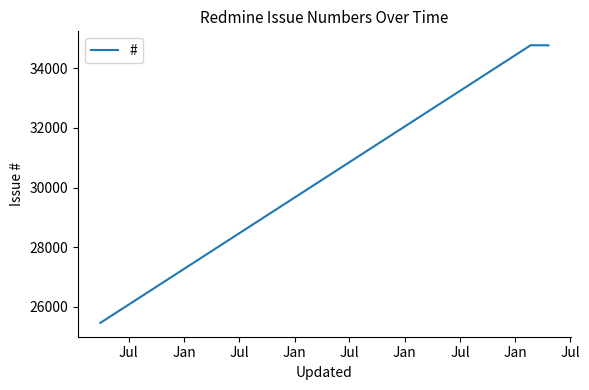

What is the label of the 1st point from the right?

Jan